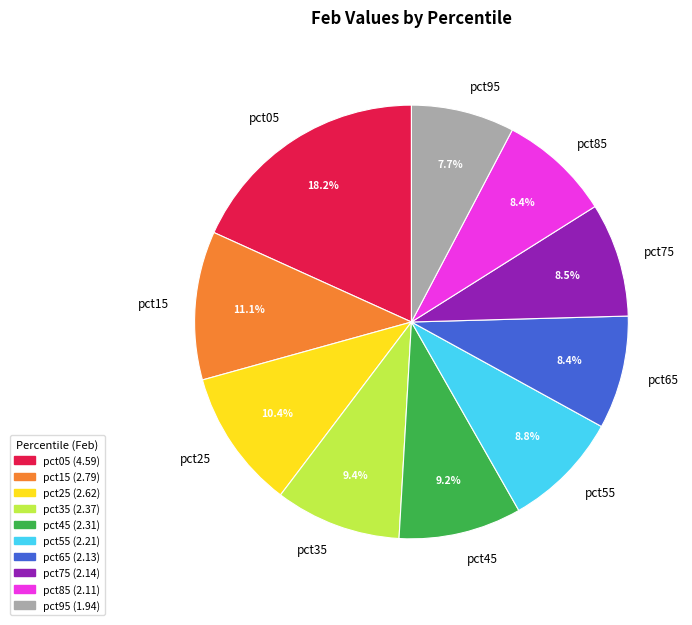

What is the ratio of the value at pct95 to the value at pct45?

0.8